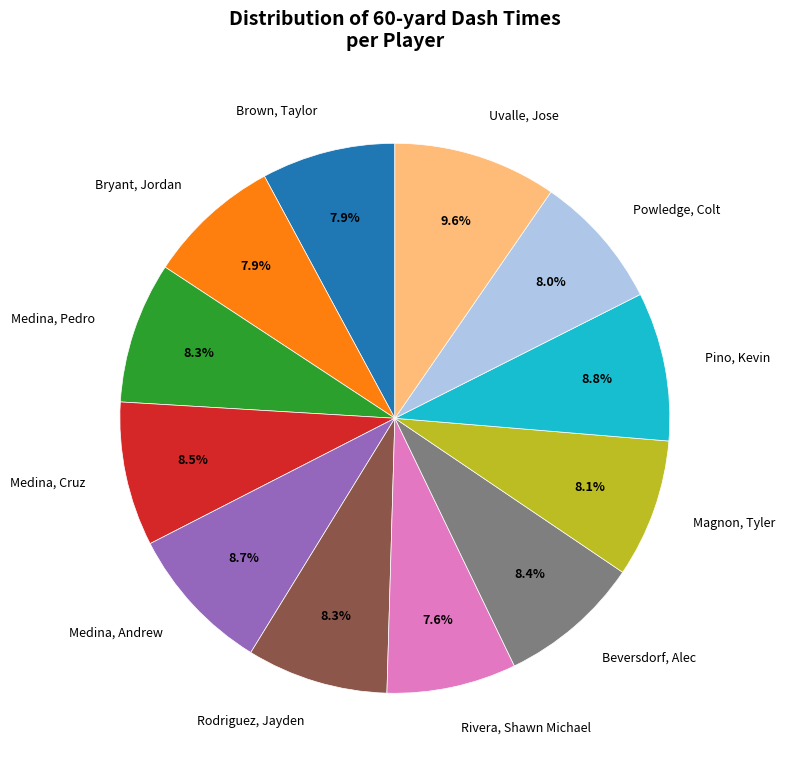

Which category has the biggest portion of the pie?

Uvalle, Jose